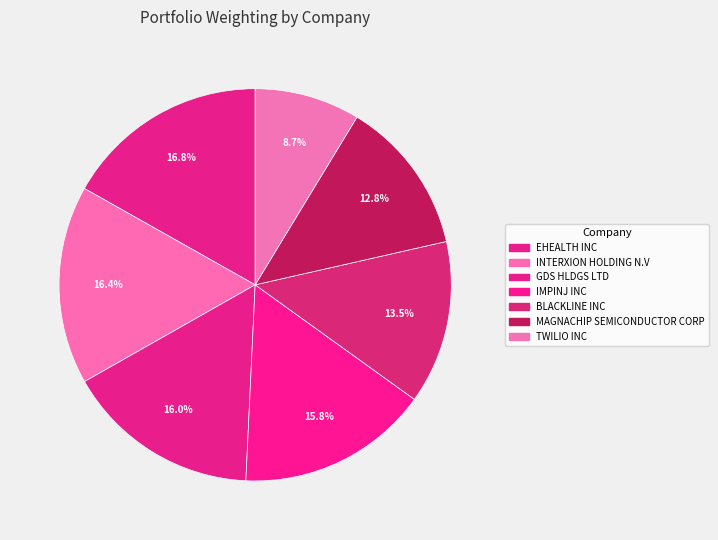

Approximately how many times larger is the value at MAGNACHIP SEMICONDUCTOR CORP compared to IMPINJ INC?

0.8